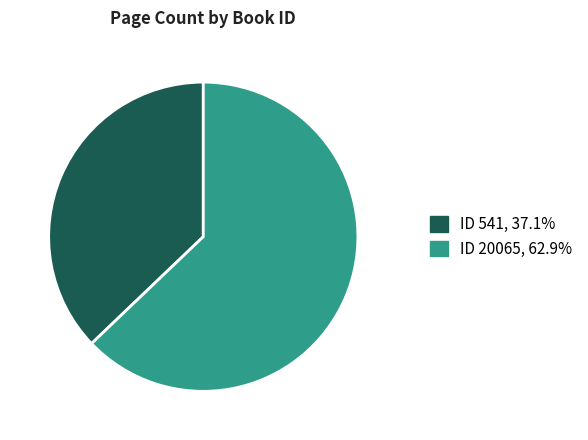

Does ID 541, 37.1% represent more than half of the total?

No